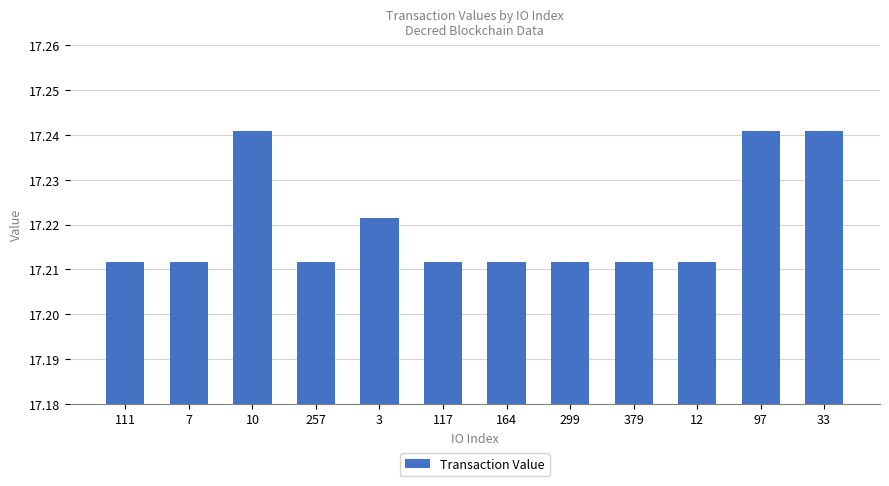

Which has a higher value, 10 or 379?

10